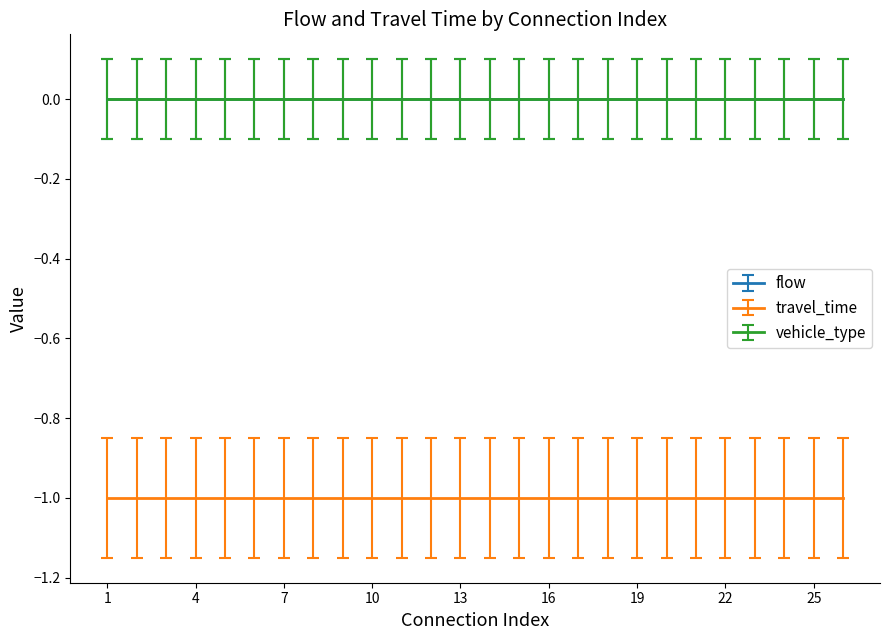

True or false: vehicle_type and travel_time intersect in this chart.

False